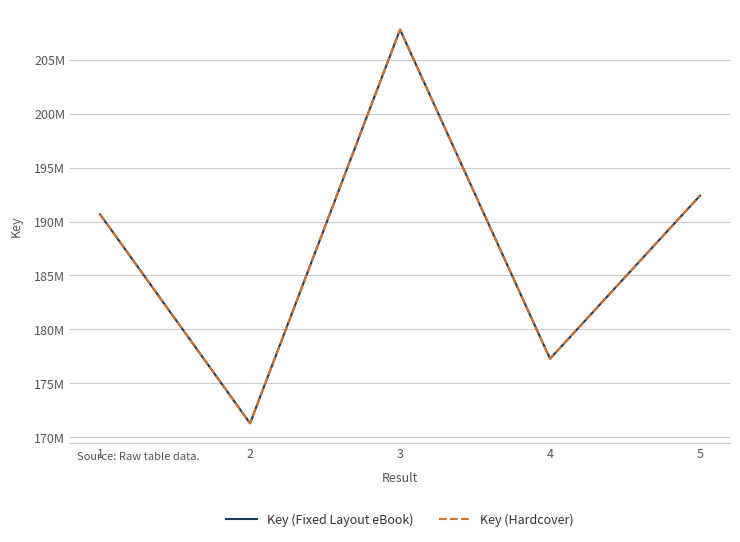

What is the approximate value of Key (Hardcover) at 2?

171314184